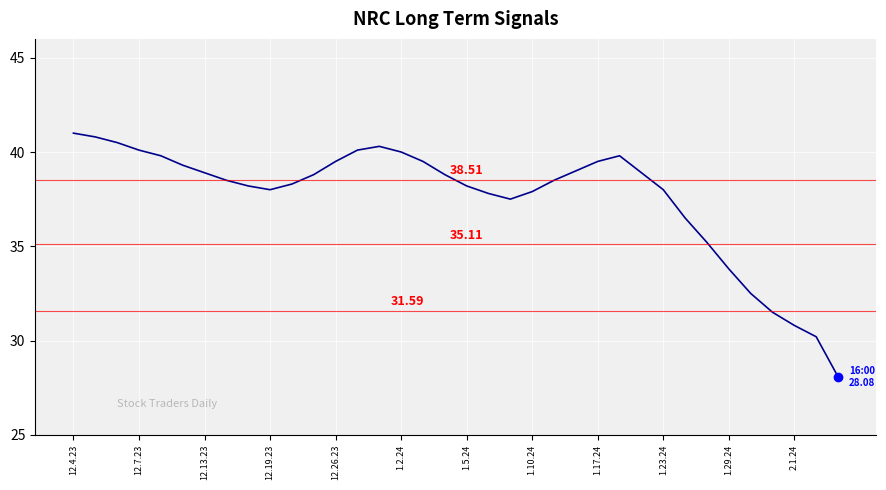

Does the chart display data point markers on the line(s)?

No